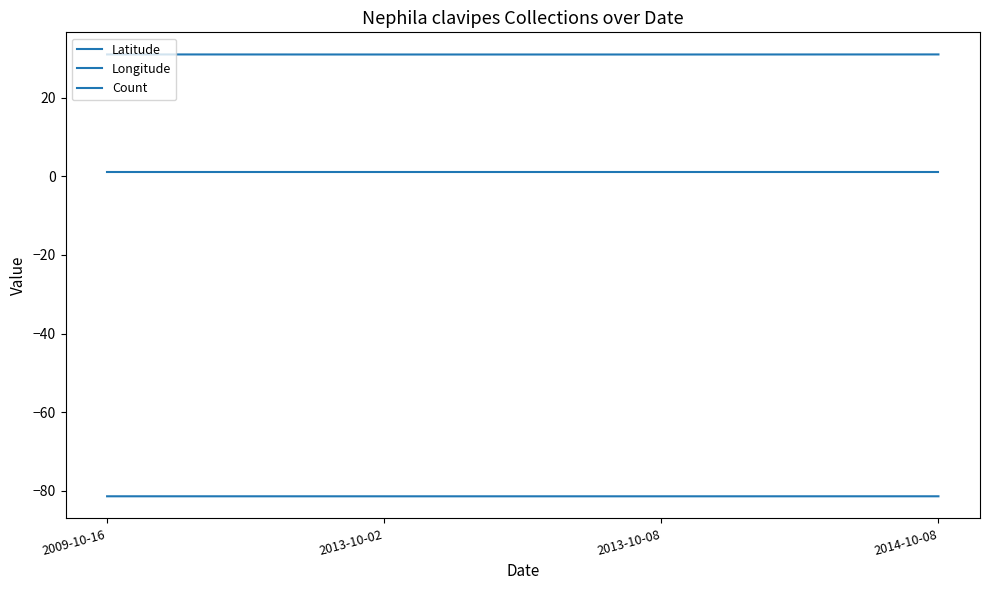

At which label does Count reach its minimum?

2009-10-16